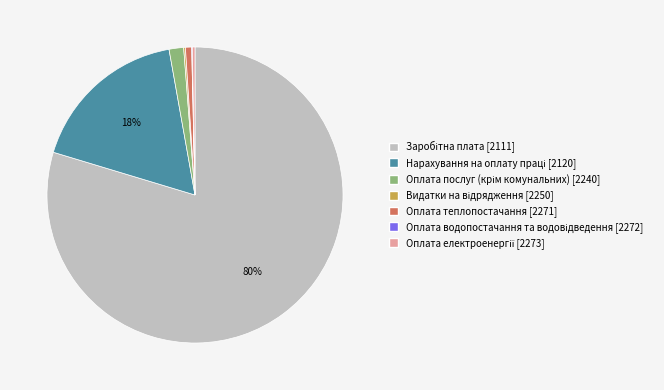

What percentage is the Оплата теплопостачання [2271] slice, to the nearest percent?

1%